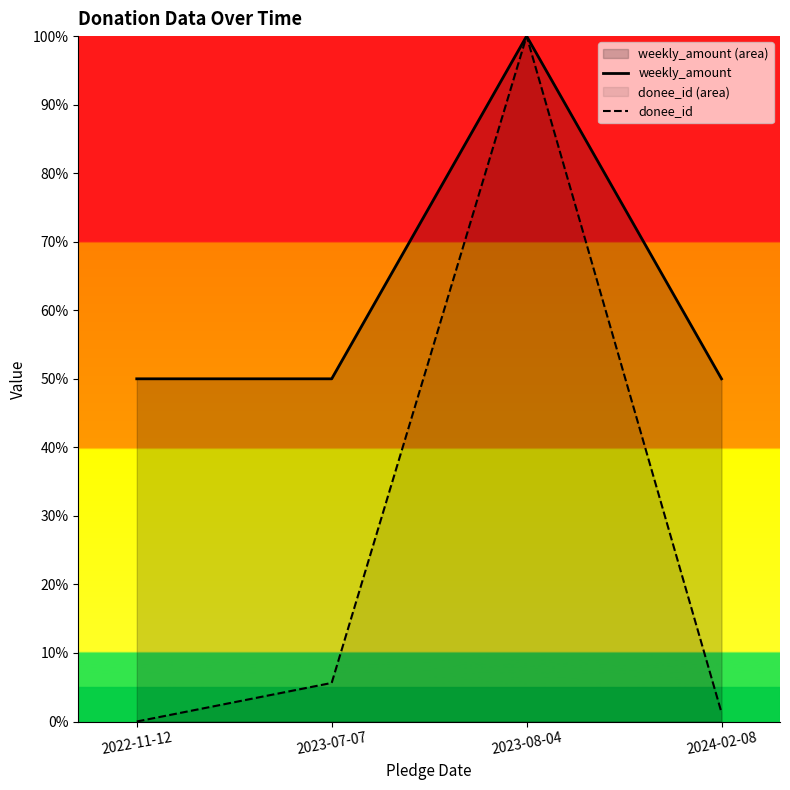

What is the difference between the maximum and minimum values in the donee_id series?

1.0